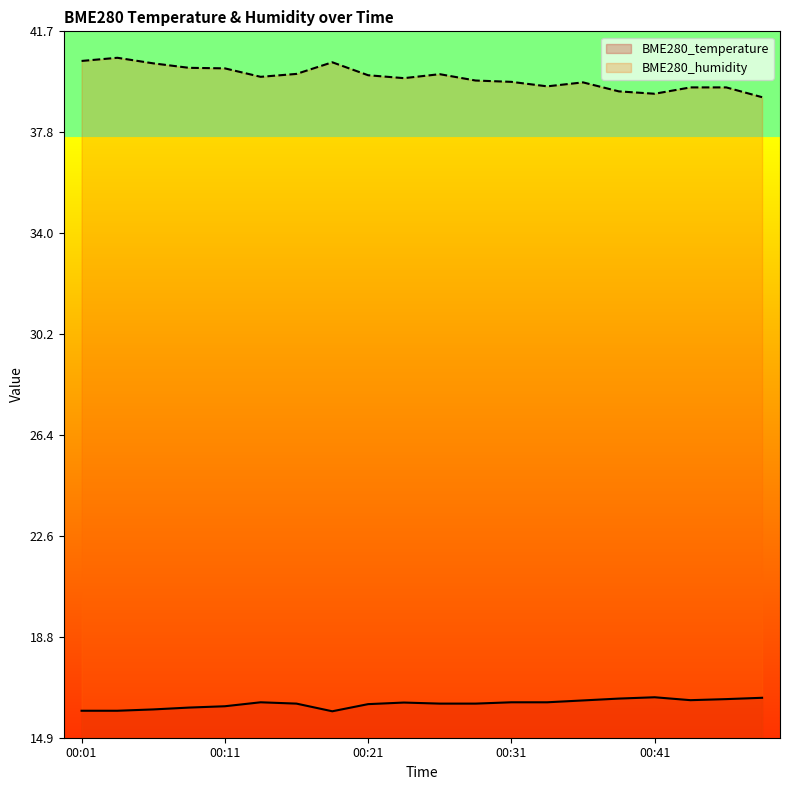

What are all the series names shown in the legend?

BME280_temperature, BME280_humidity